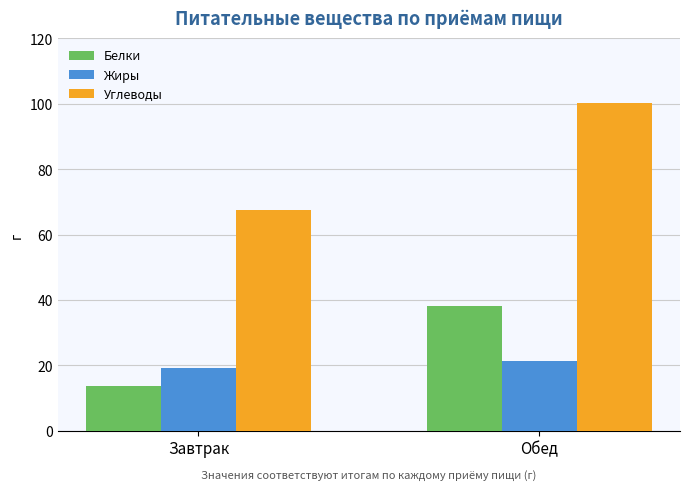

At Завтрак, list the series in order from largest to smallest.

Углеводы, Жиры, Белки